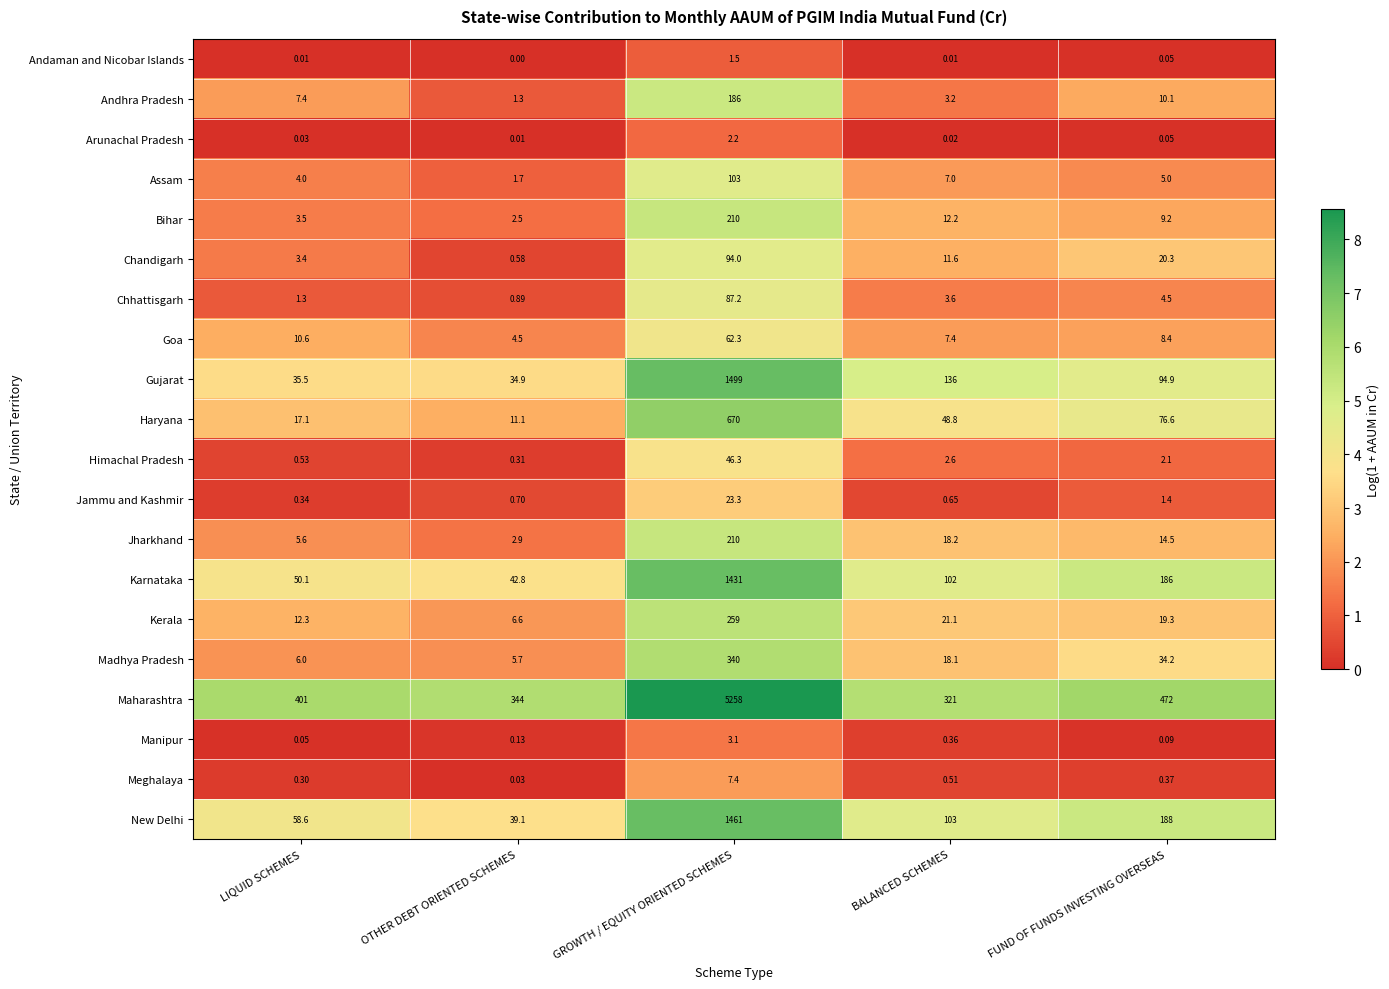

Where is Andaman and Nicobar Islands nearest to the value 0?

OTHER DEBT ORIENTED SCHEMES